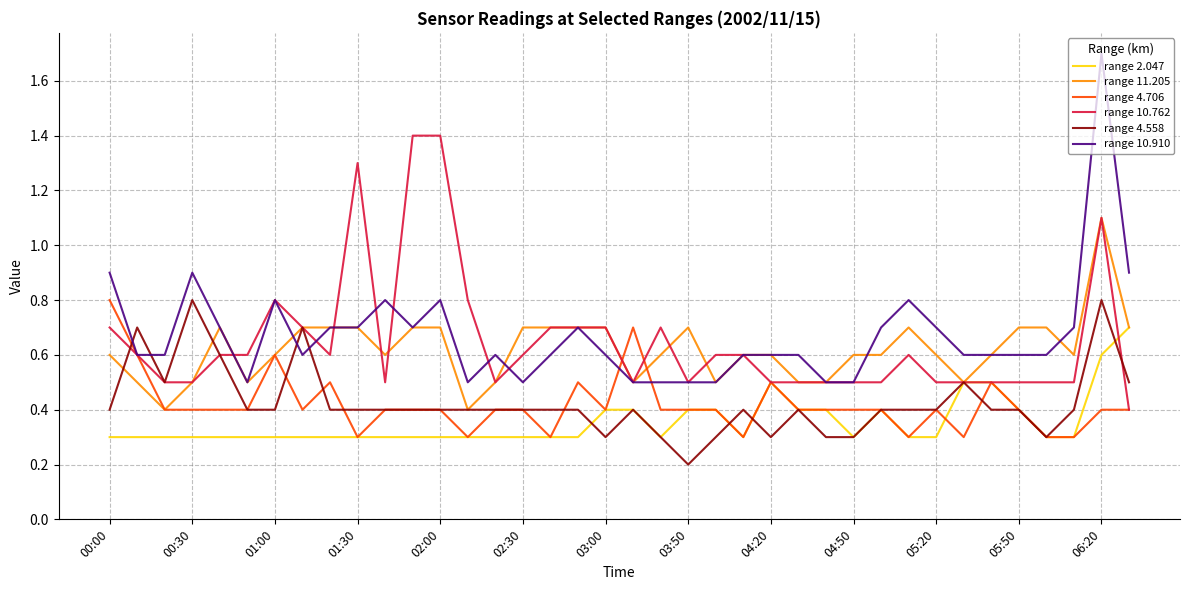

What is the highest value of the range 10.910 series?

1.7